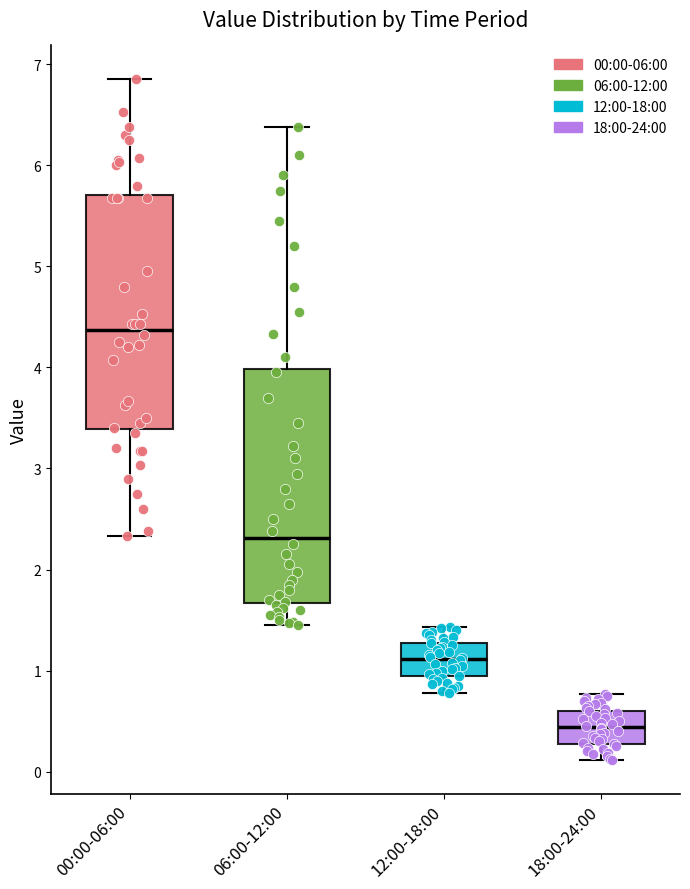

Reading left to right, read every box against the y-axis: the position of its median line, the range the box covers, and the ends of its whiskers. The values are not printed on the chart, so give them approximately, as read against the axis.

00:00-06:00: median 4.4, box 3.4 to 5.7, whiskers 2.3 to 6.9
06:00-12:00: median 2.3, box 1.7 to 4.0, whiskers 1.5 to 6.4
12:00-18:00: median 1.1, box 0.9 to 1.3, whiskers 0.8 to 1.4
18:00-24:00: median 0.4, box 0.3 to 0.6, whiskers 0.1 to 0.8